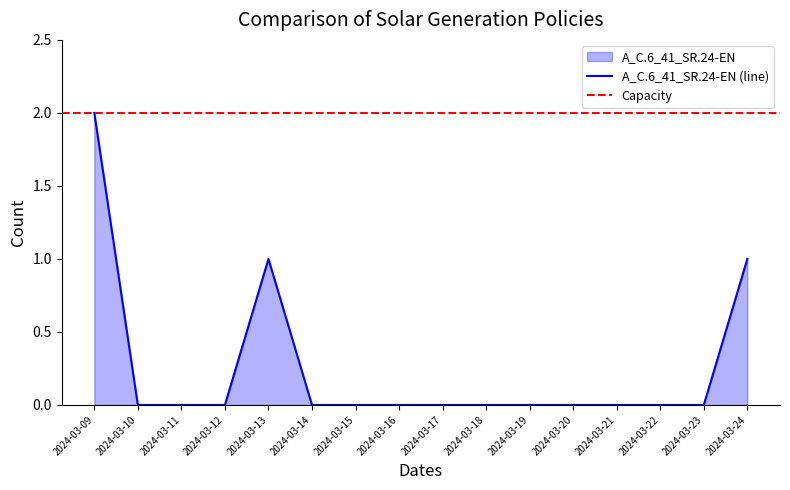

Which category has the highest value in the A_C.6_41_SR.24-EN (line) series?

2024-03-09